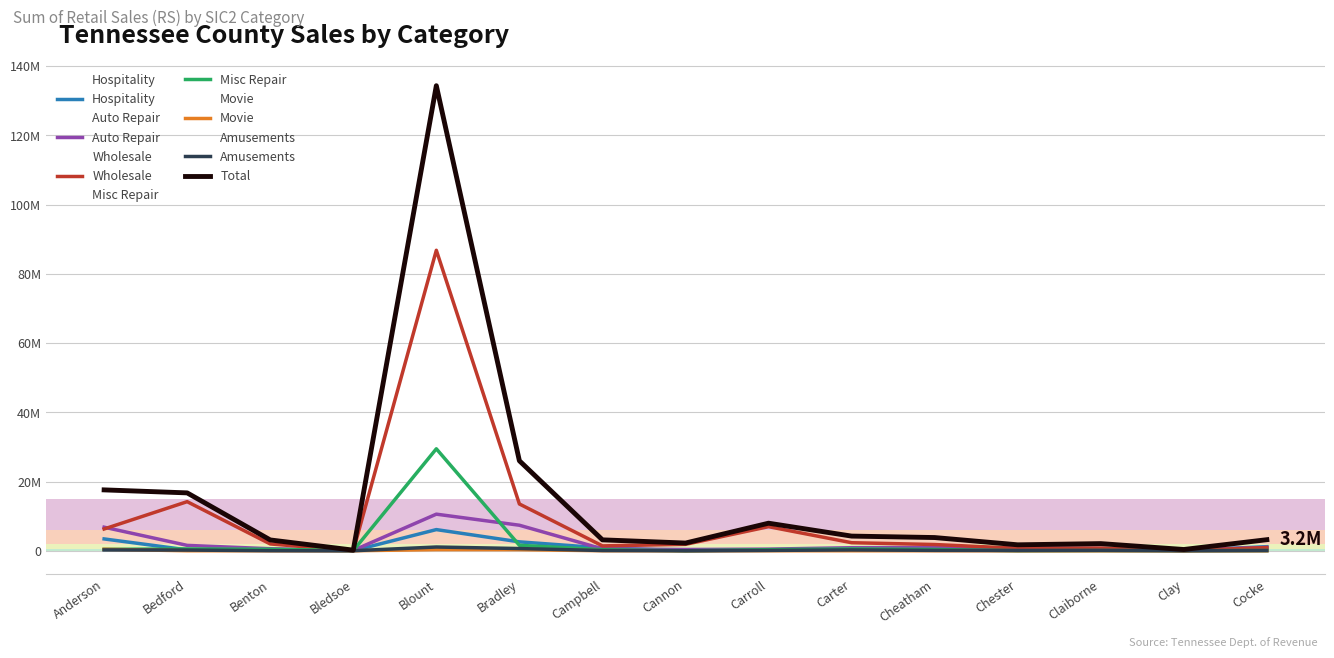

True or false: Hospitality and Amusements intersect in this chart.

False